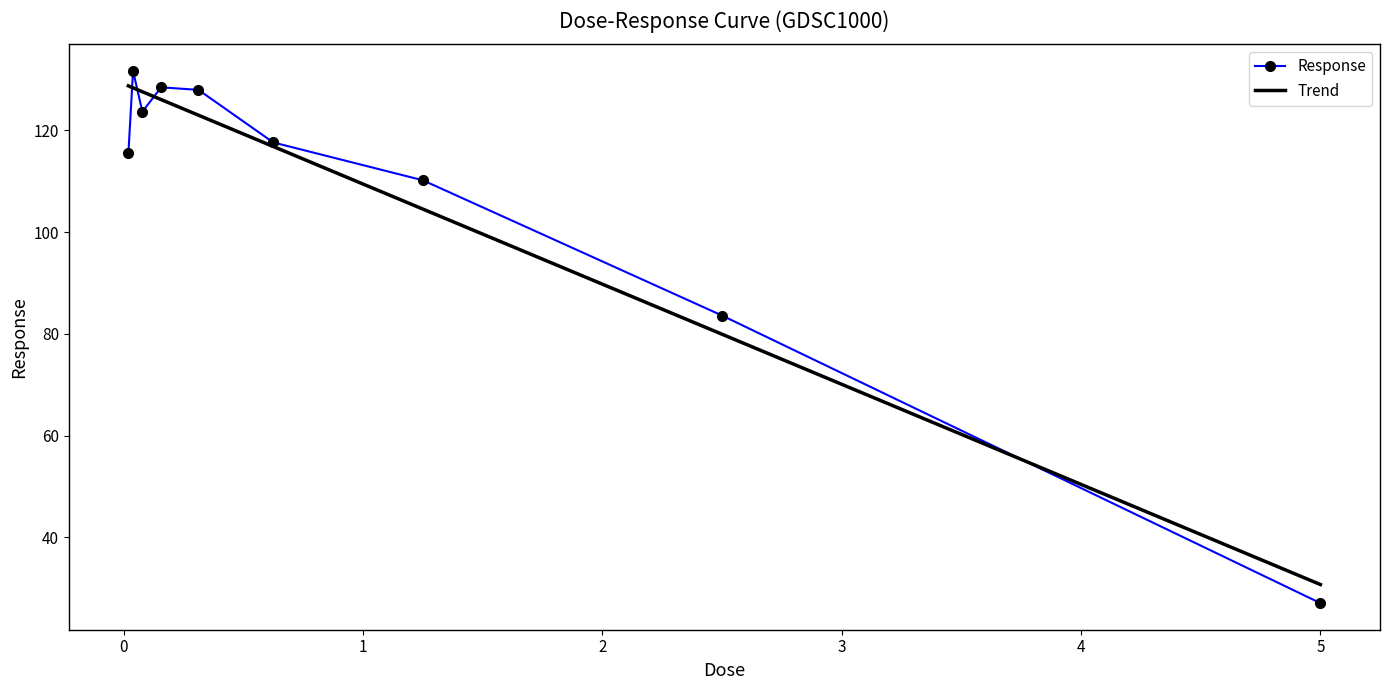

Which has a higher value, 0.0195312 or 2.5?

0.0195312